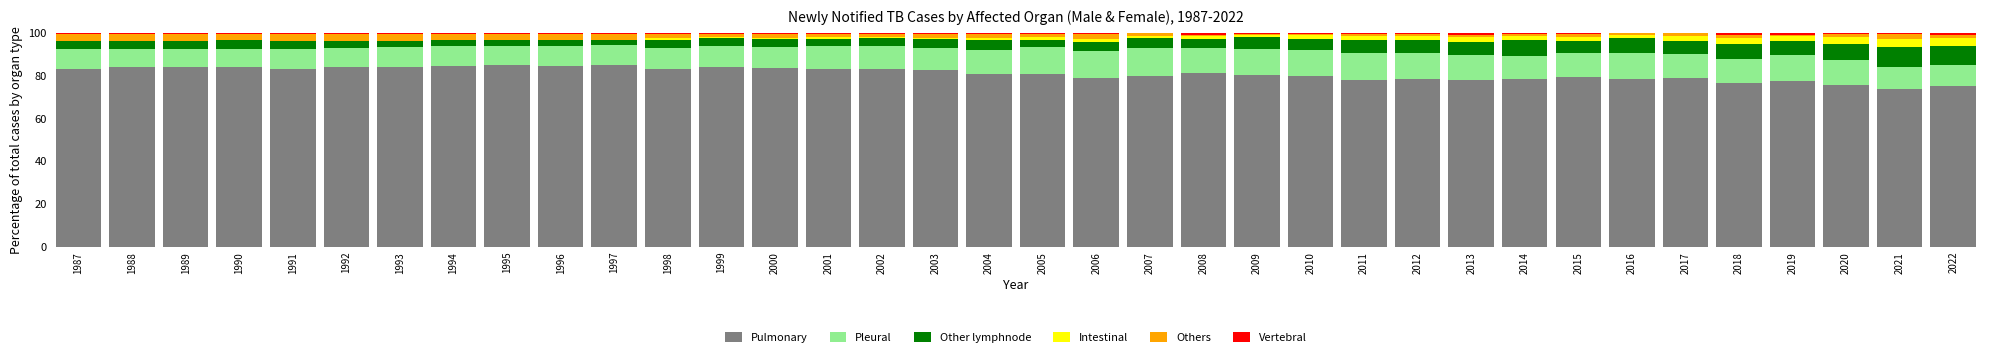

What is the sum of all Pulmonary values?

2913.9